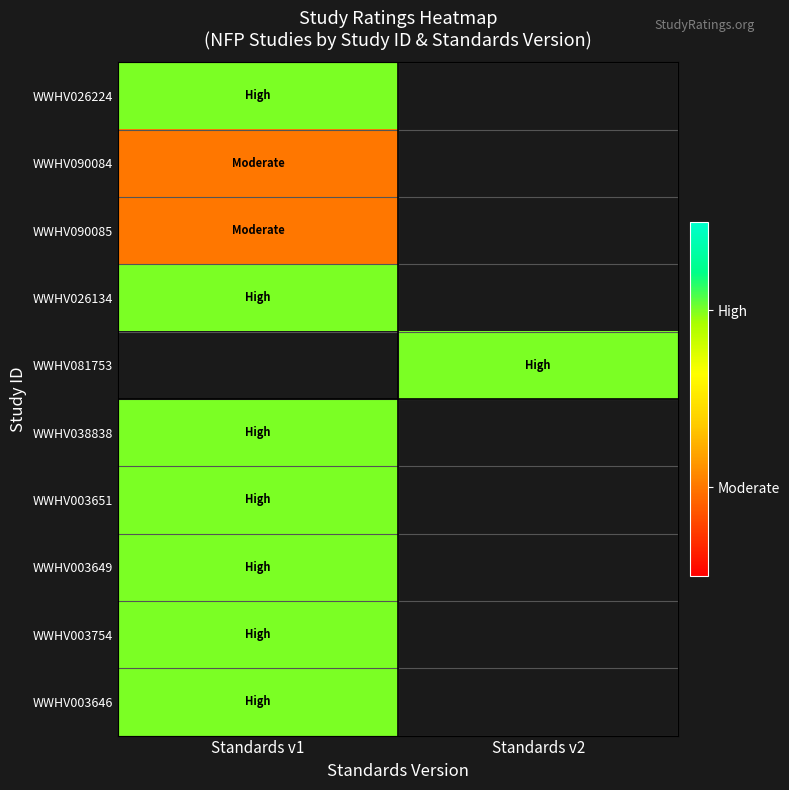

What is the spread (max minus min) of values at Standards v1?

1.0